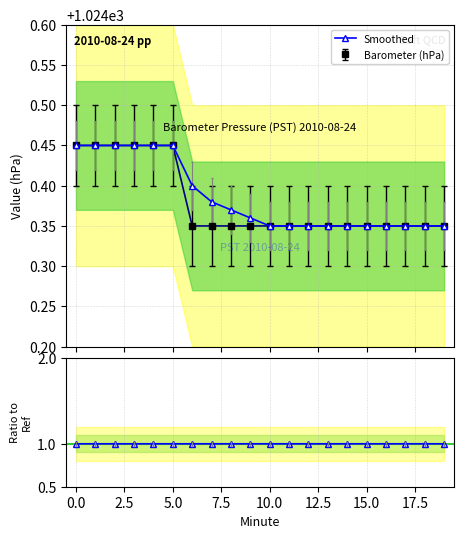

Is this an area chart (filled region under the line)?

No